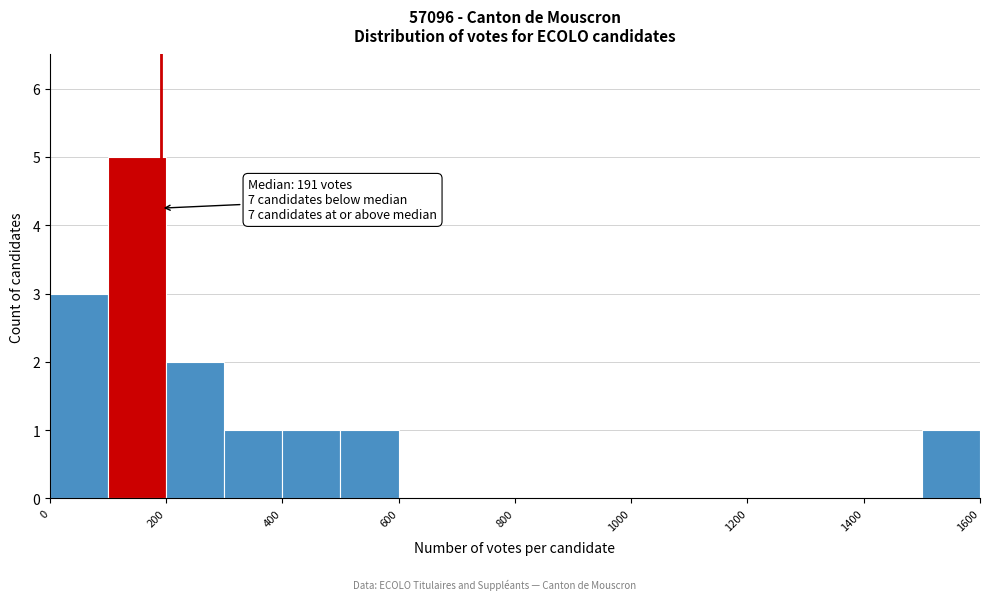

Which range on the x-axis has the tallest bar?

100 to 200